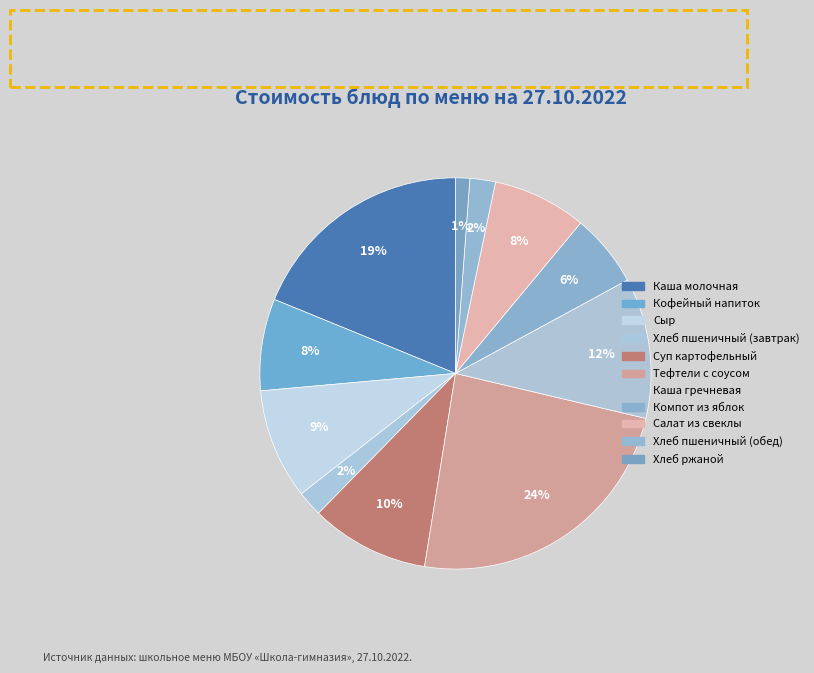

Does any single category account for the majority?

No